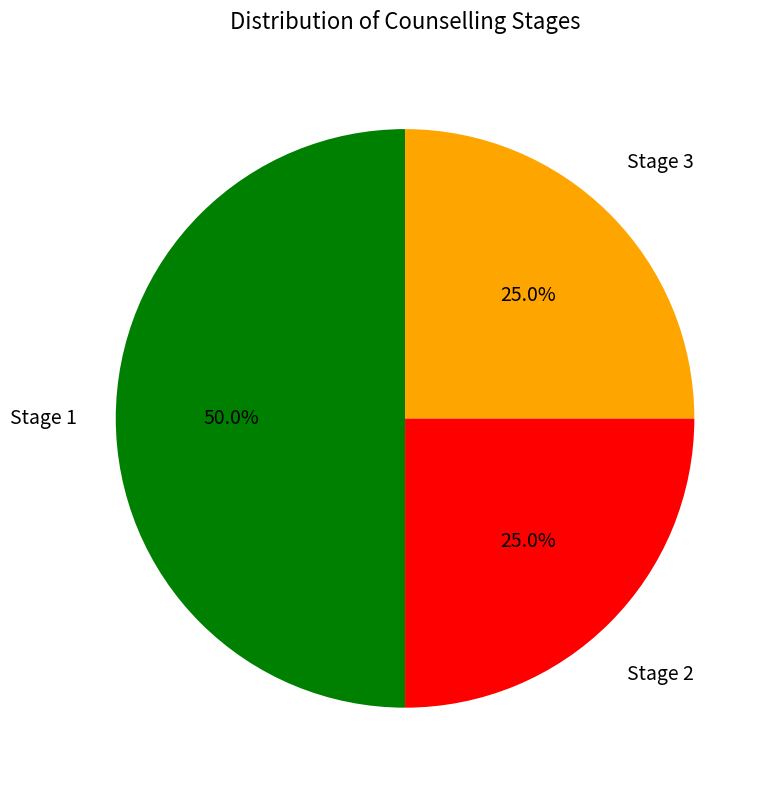

Between Stage 2 and Stage 1, which is larger?

Stage 1